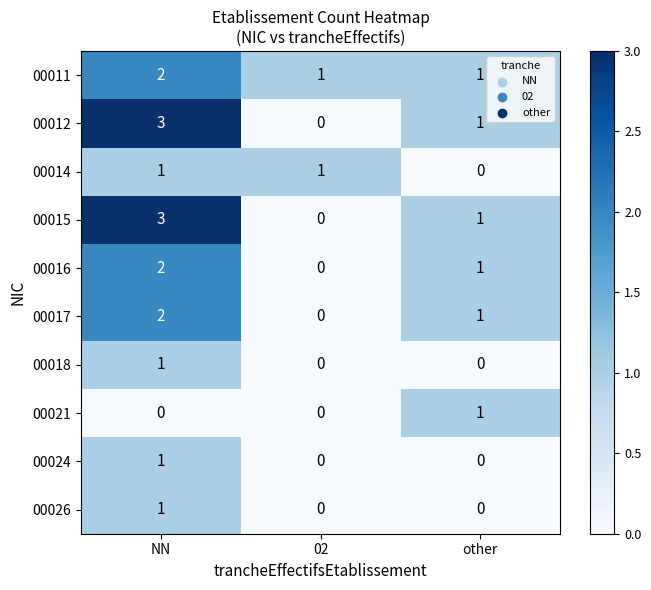

Count the 00026 values in the range 0 to 1.

3